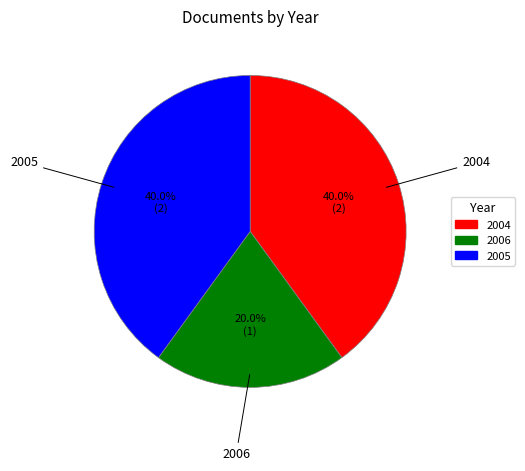

Count the number of slices in the pie.

3